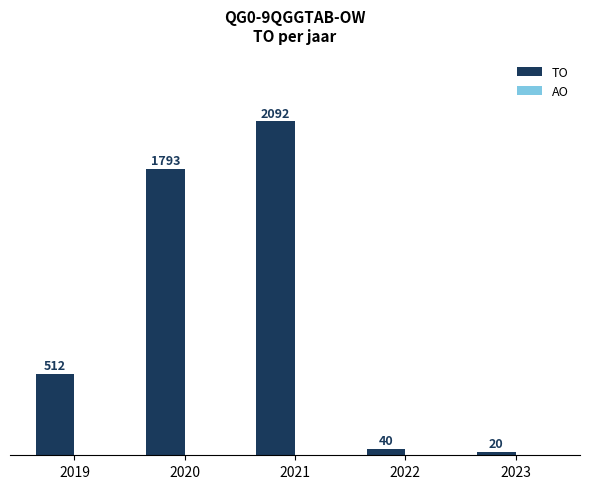

The value at 2021 is 2092. True or false?

True